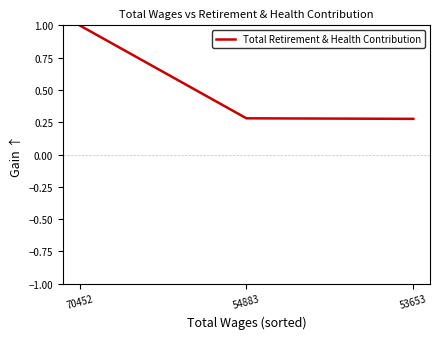

How many lines are shown in the chart?

1